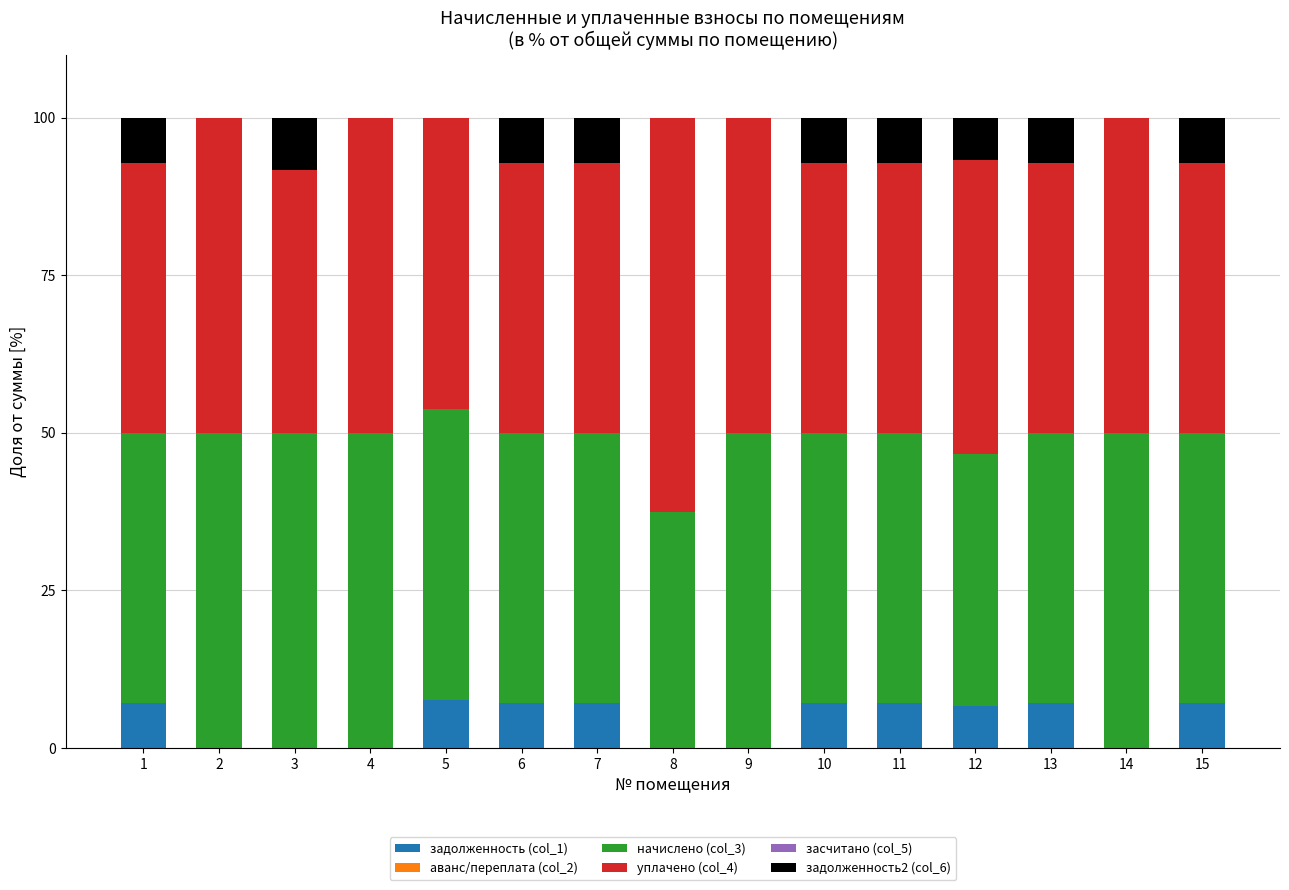

What is the sum of all задолженность (col_1) values?

64.3